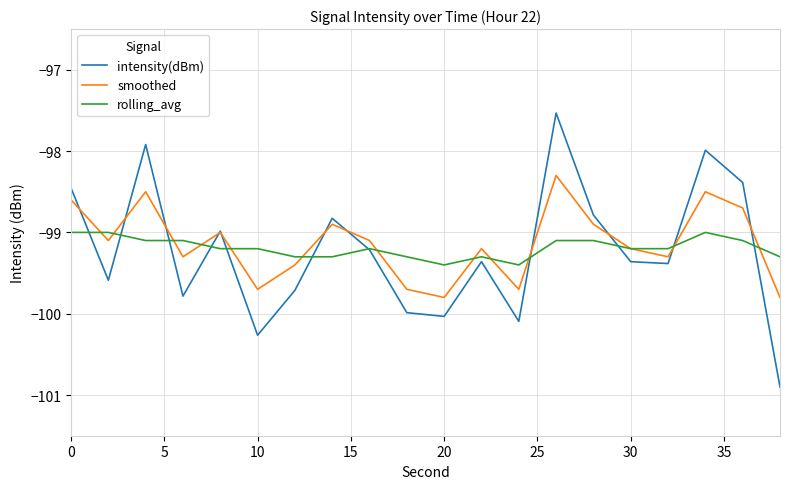

What is the greatest value displayed?

-97.5